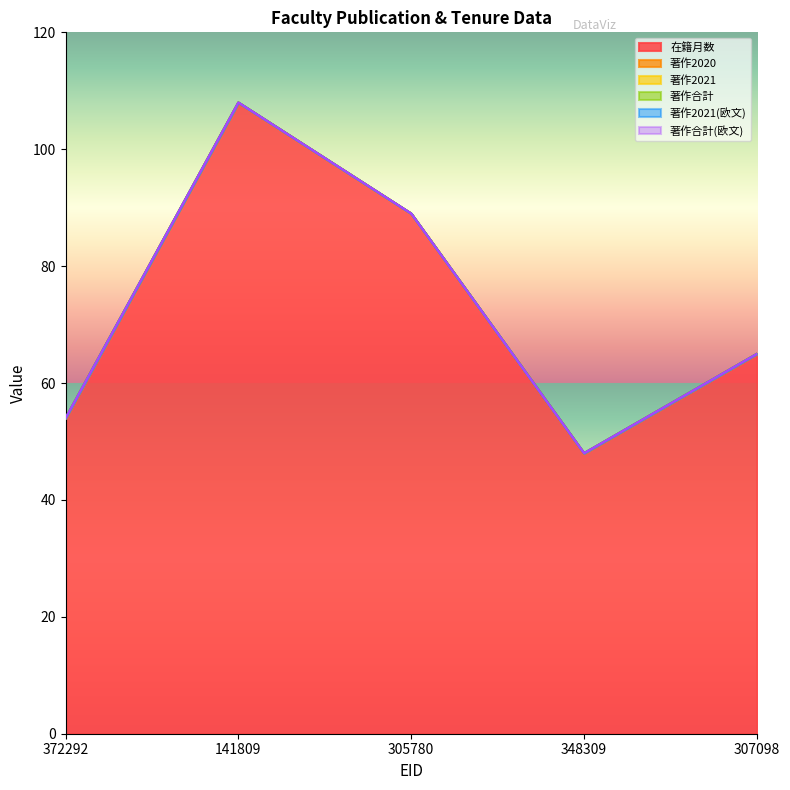

What is the label of the 2nd point from the left?

141809